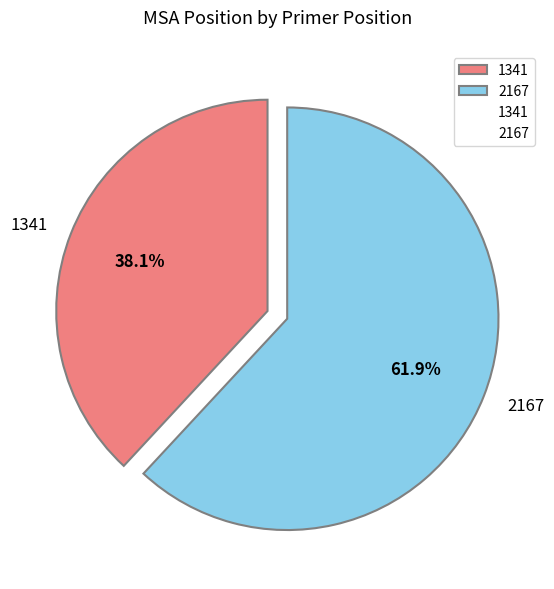

Which has a higher value, 1341 or 2167?

2167